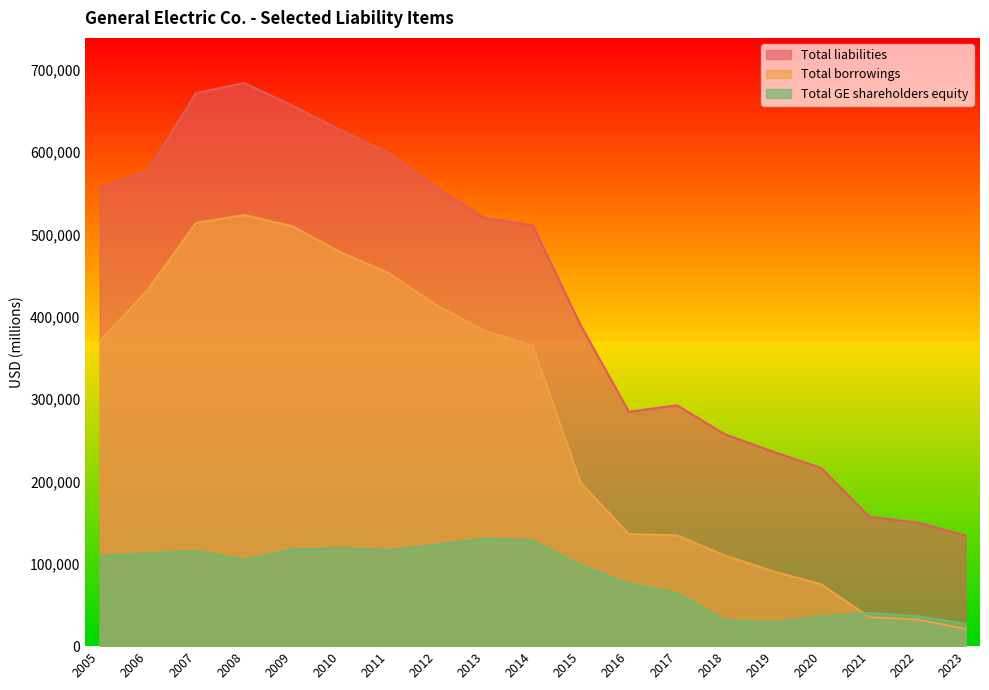

List the series in order of their overall mean, lowest first.

Total GE shareholders equity, Total borrowings, Total liabilities